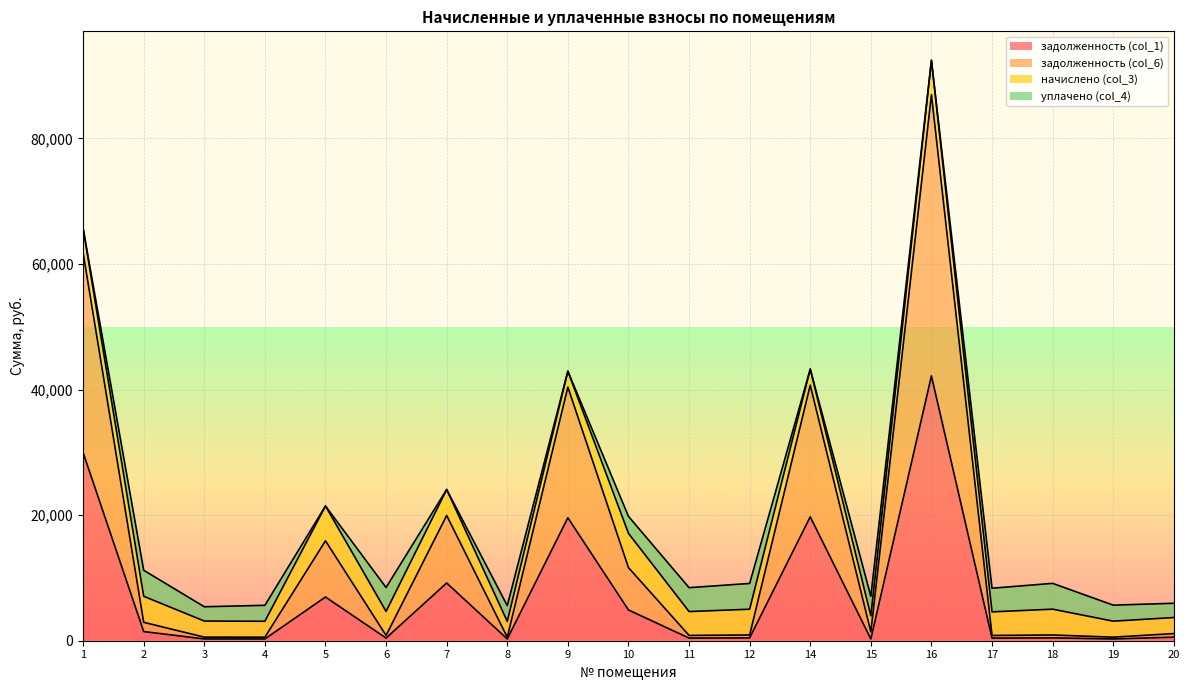

Rank the categories by задолженность (col_6) value from lowest to highest.

8, 4, 19, 3, 17, 11, 6, 12, 18, 20, 15, 2, 10, 5, 7, 9, 14, 1, 16